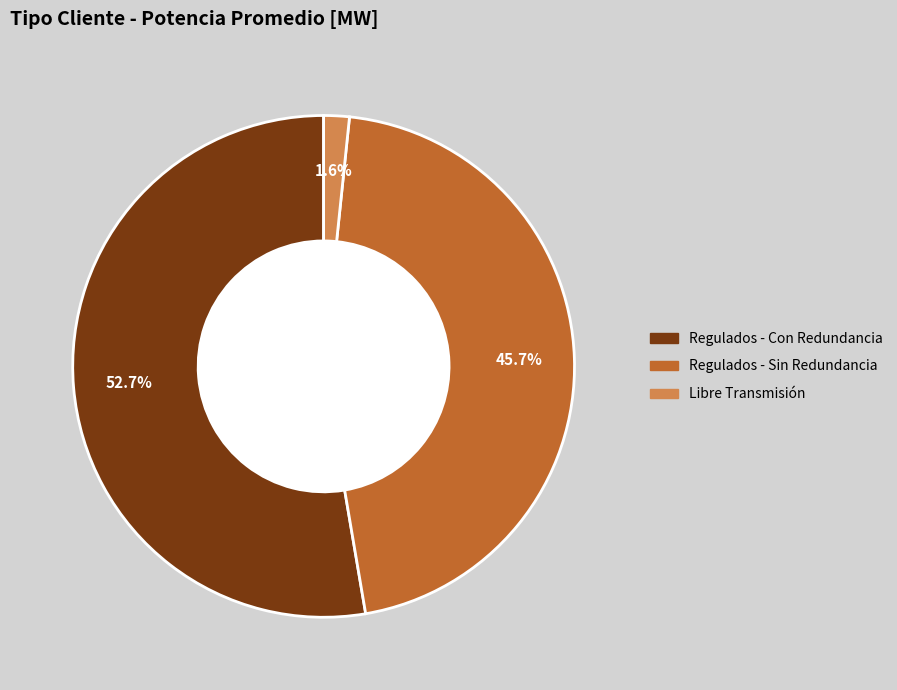

Does any single category account for the majority?

Yes